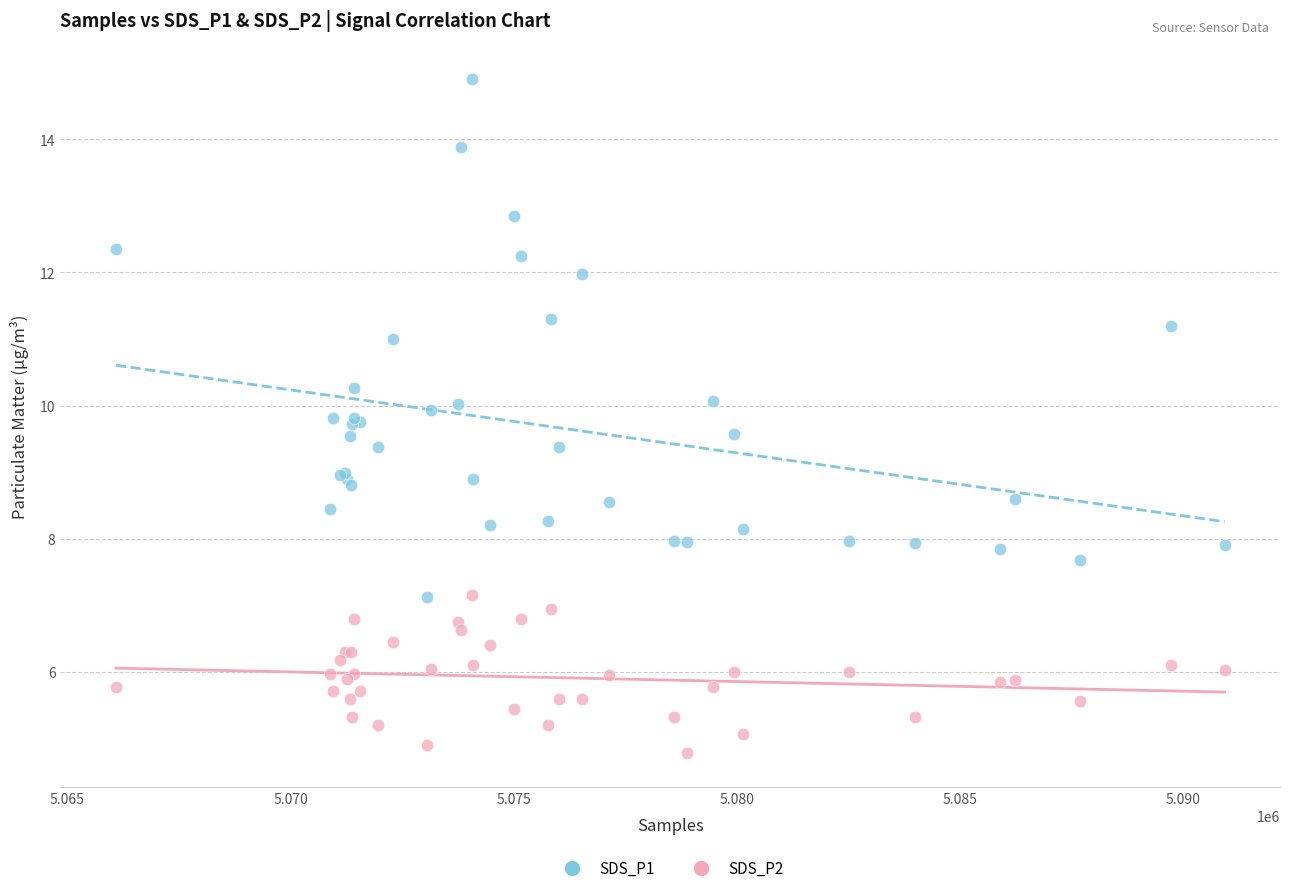

Which series reaches the maximum Y coordinate?

SDS_P1